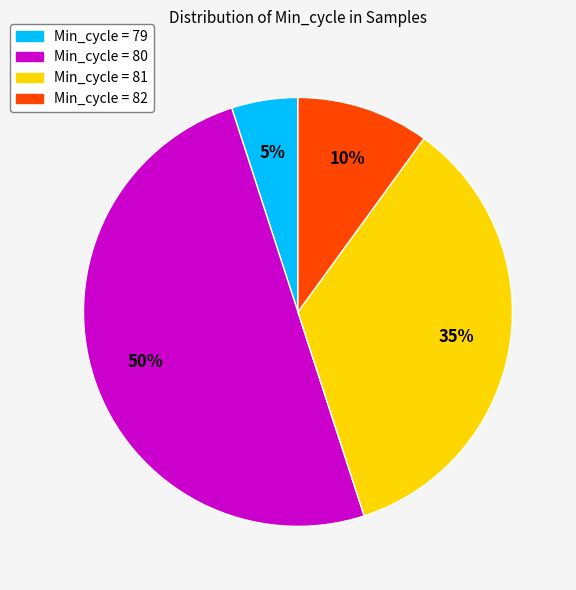

To the nearest percent, what is the difference between the largest and smallest slice percentages?

45%